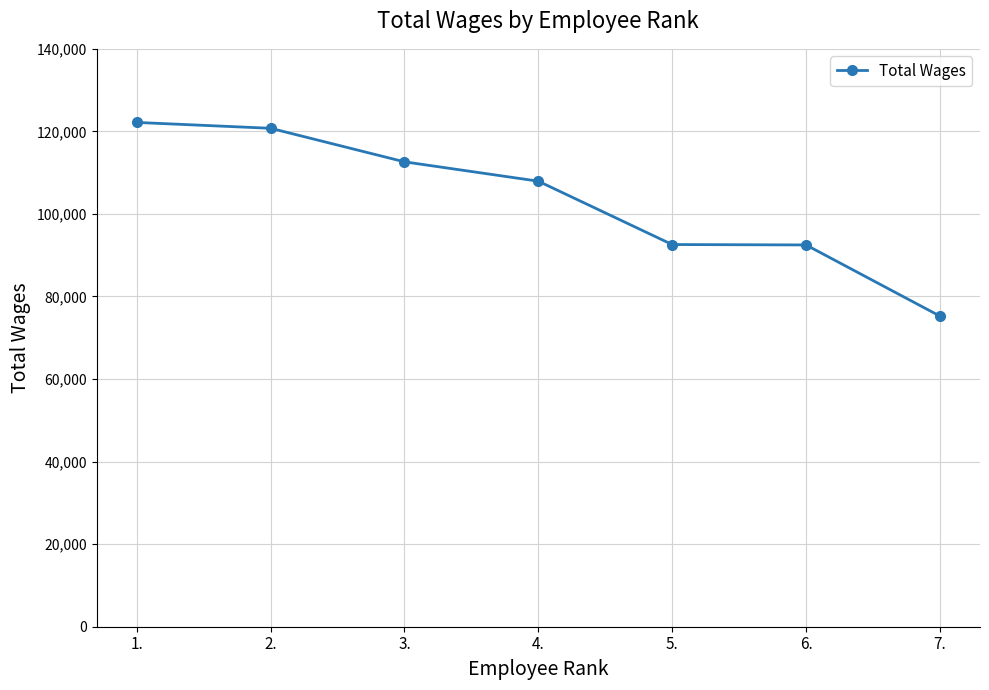

What is the value of the 1st point from the left?

122168